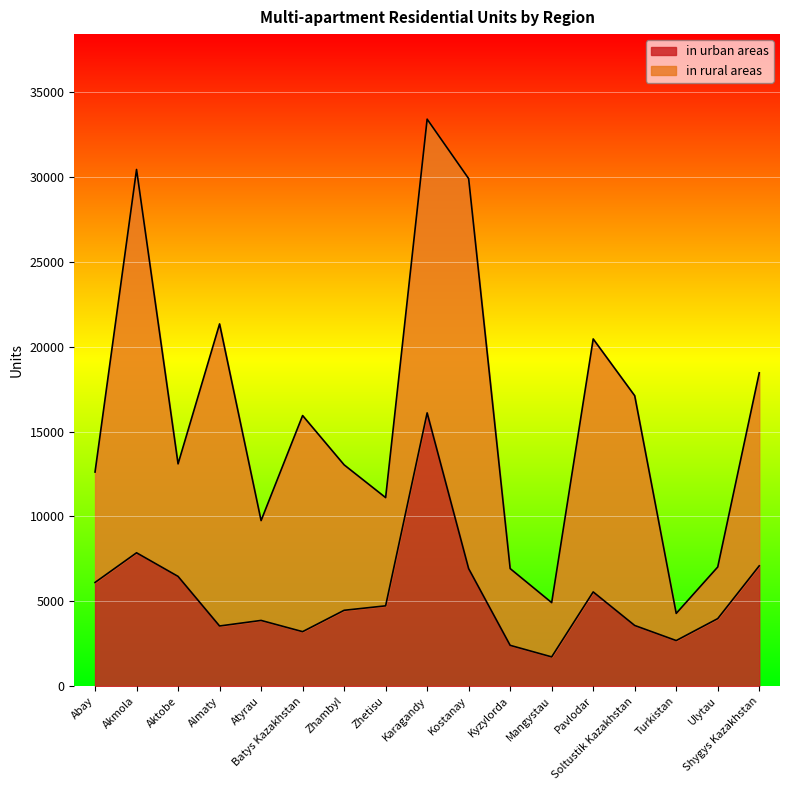

What is the maximum value for in urban areas?

16107